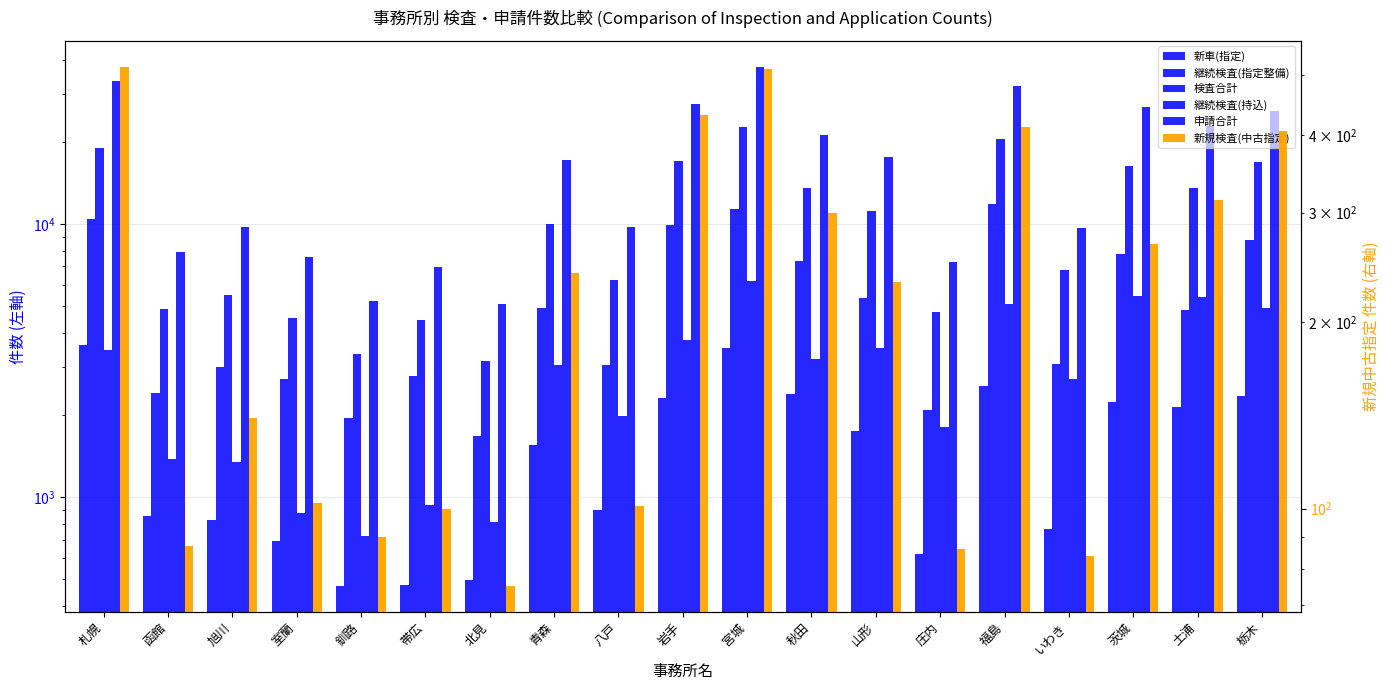

What is the minimum value shown in the chart?

75